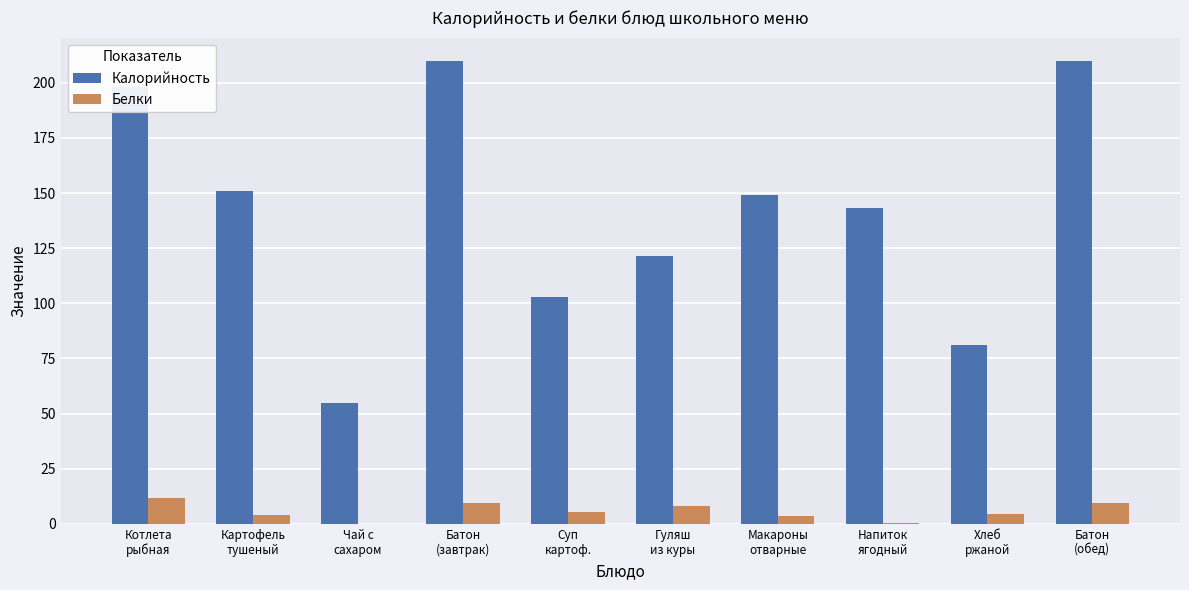

Which series has the largest total across all categories?

Калорийность